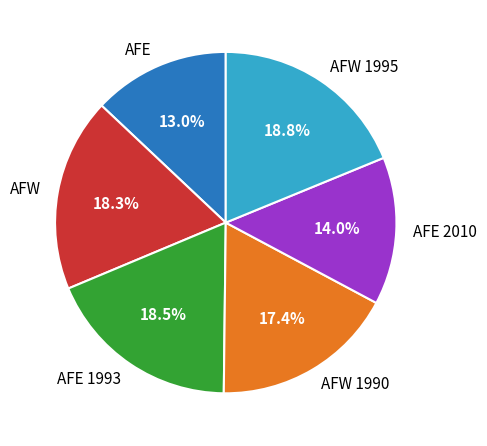

What is the smallest slice in the pie chart?

AFE